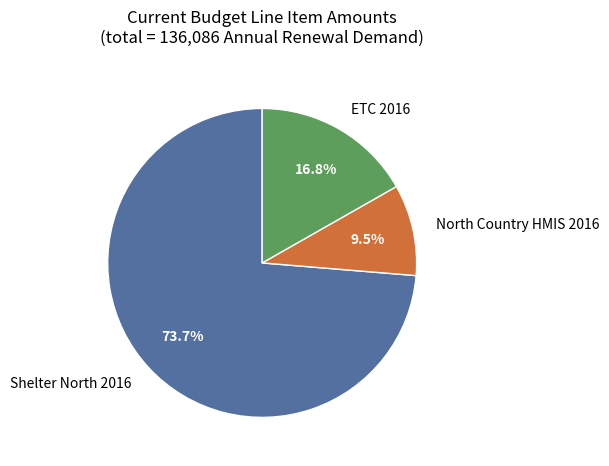

Which slice is the largest?

Shelter North 2016